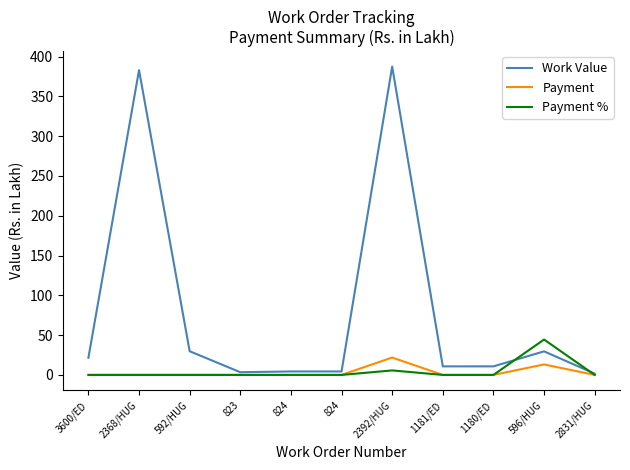

Which category has the lowest value in the Payment series?

3600/ED